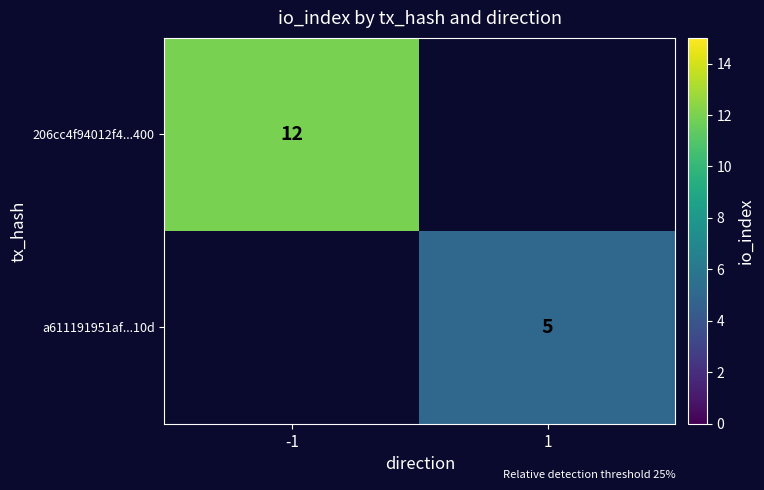

The value of 206cc4f94012f4...400 at -1 is 12. True or false?

True